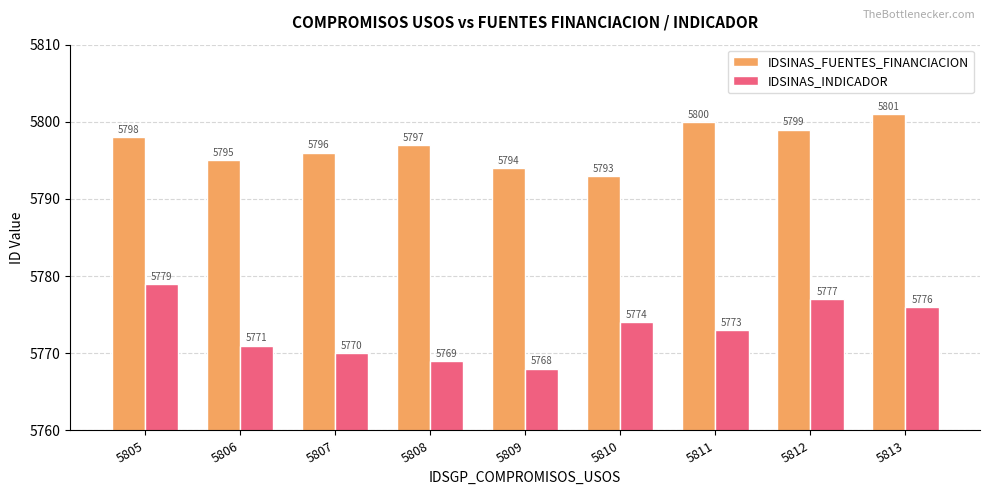

Where is IDSINAS_FUENTES_FINANCIACION nearest to the value 5797?

5808